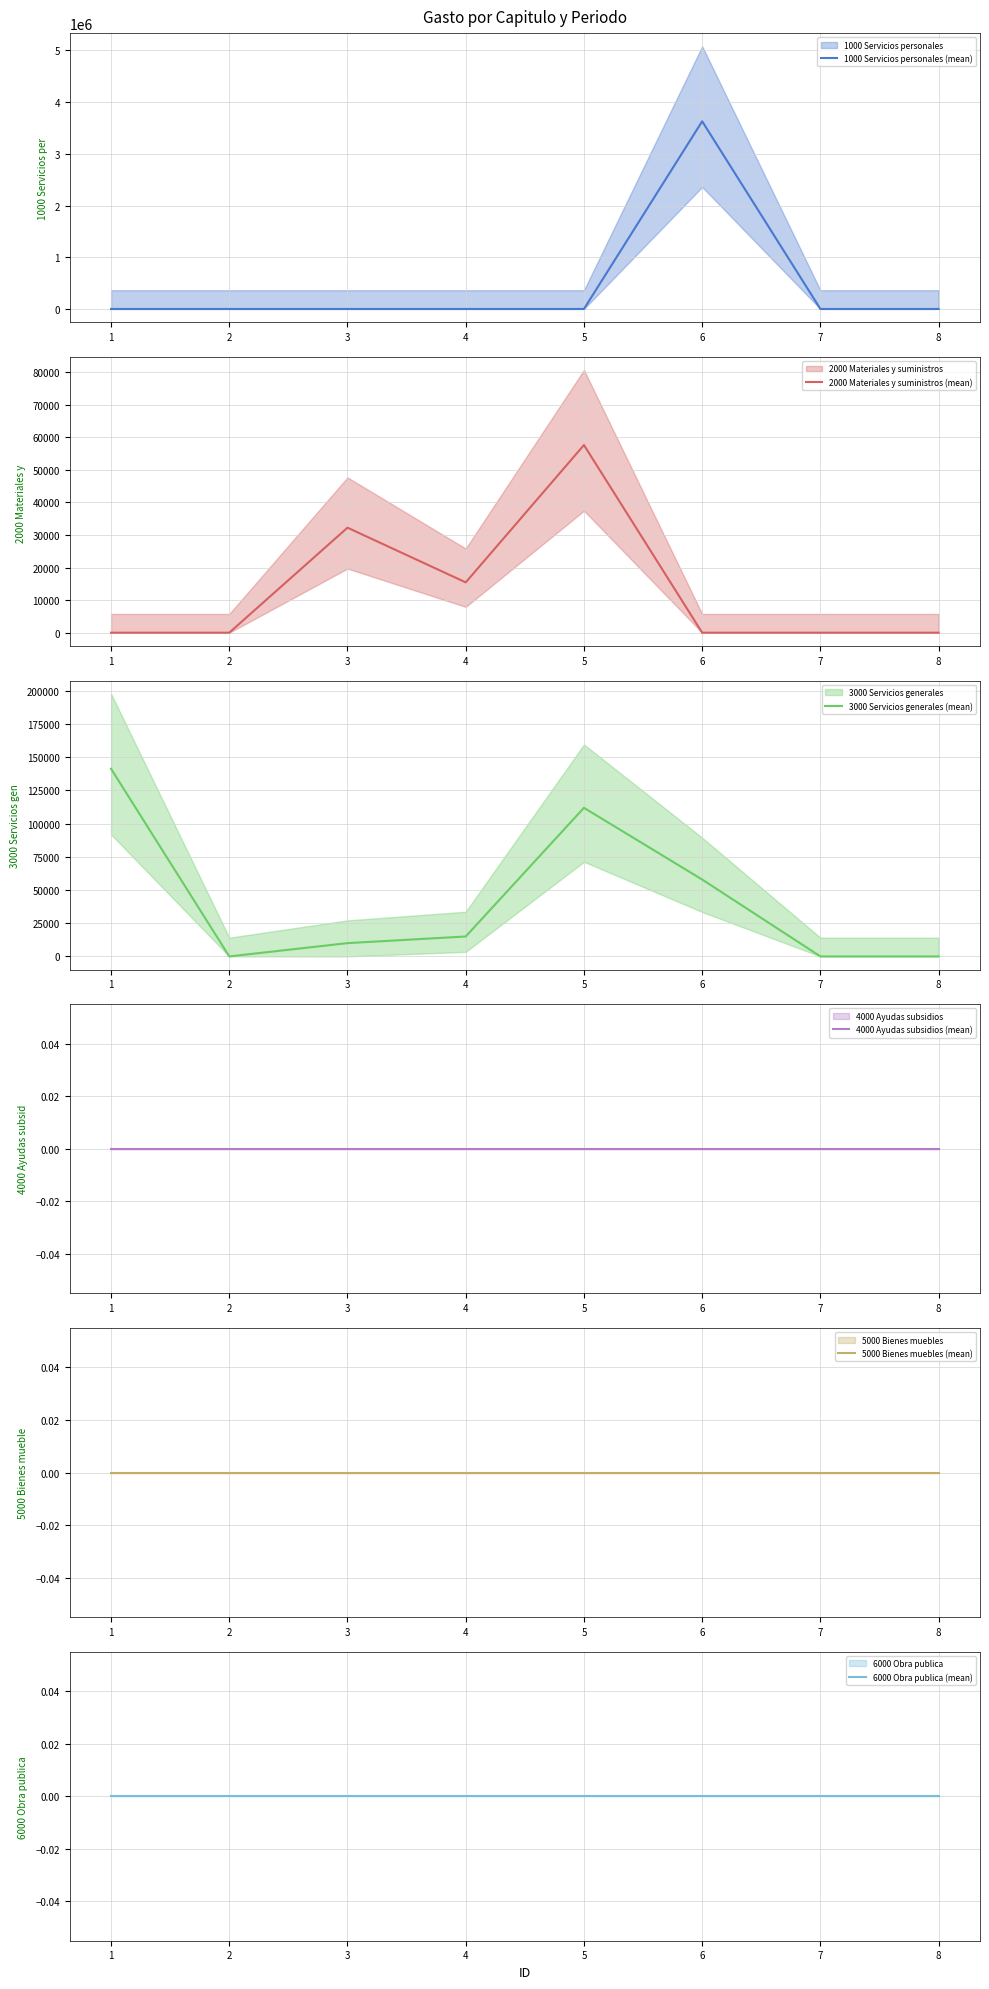

What is the average value of the 3000 Servicios generales (mean) series?

41994.3